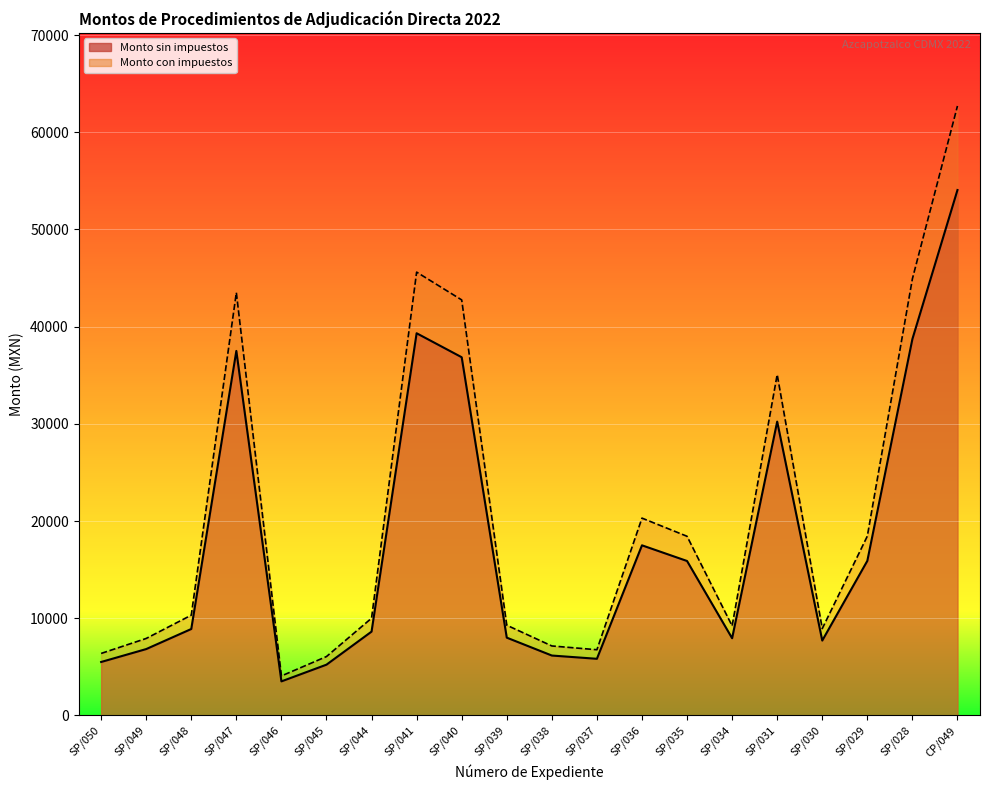

True or false: Monto con impuestos and Monto sin impuestos cross at least once.

False